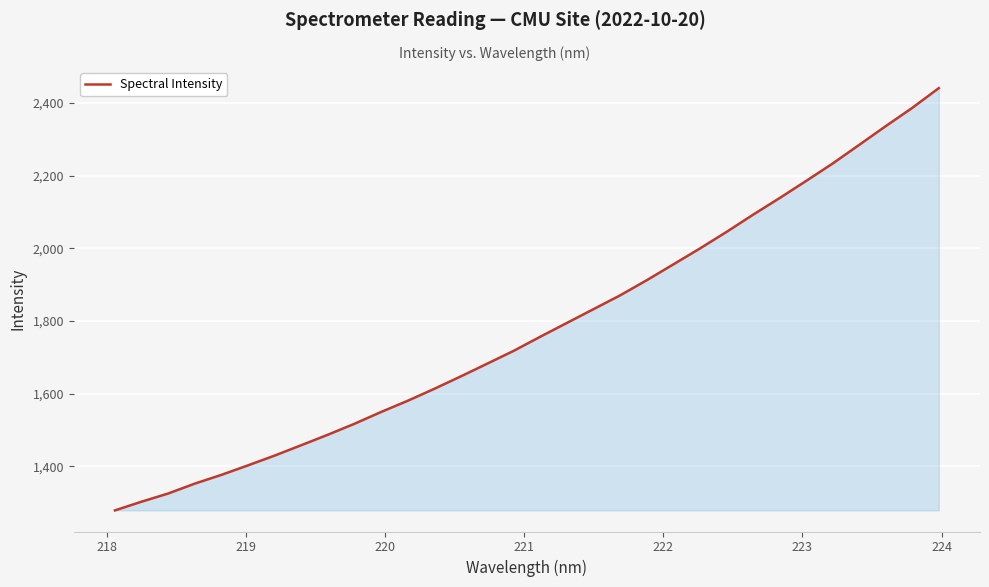

Reading left to right, what are all the values shown in this chart?

1278.3	1302.3	1324.8	1352.0	1376.1	1402.3	1429.1	1457.7	1486.5	1516.7	1549.1	1579.9	1612.8	1647.1	1682.4	1717.9	1756.7	1794.6	1832.5	1870.4	1912.0	1955.5	1999.3	2044.8	2092.2	2138.1	2185.2	2233.3	2284.7	2336.2	2386.6	2440.9